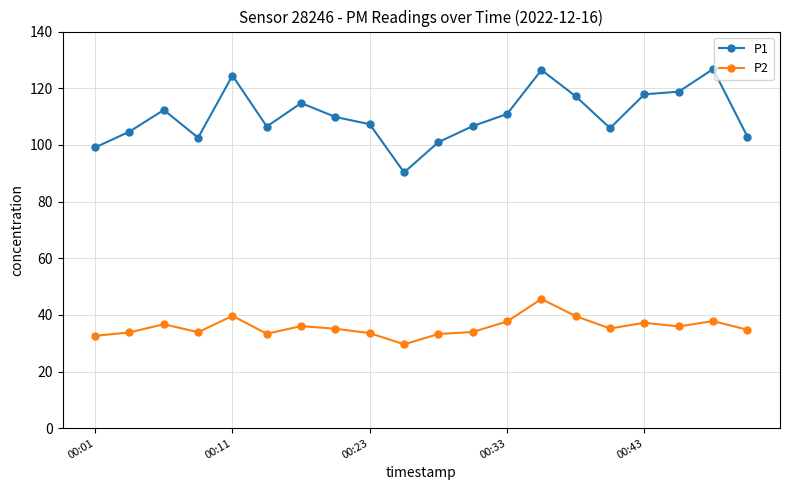

True or false: P1 and P2 intersect in this chart.

False